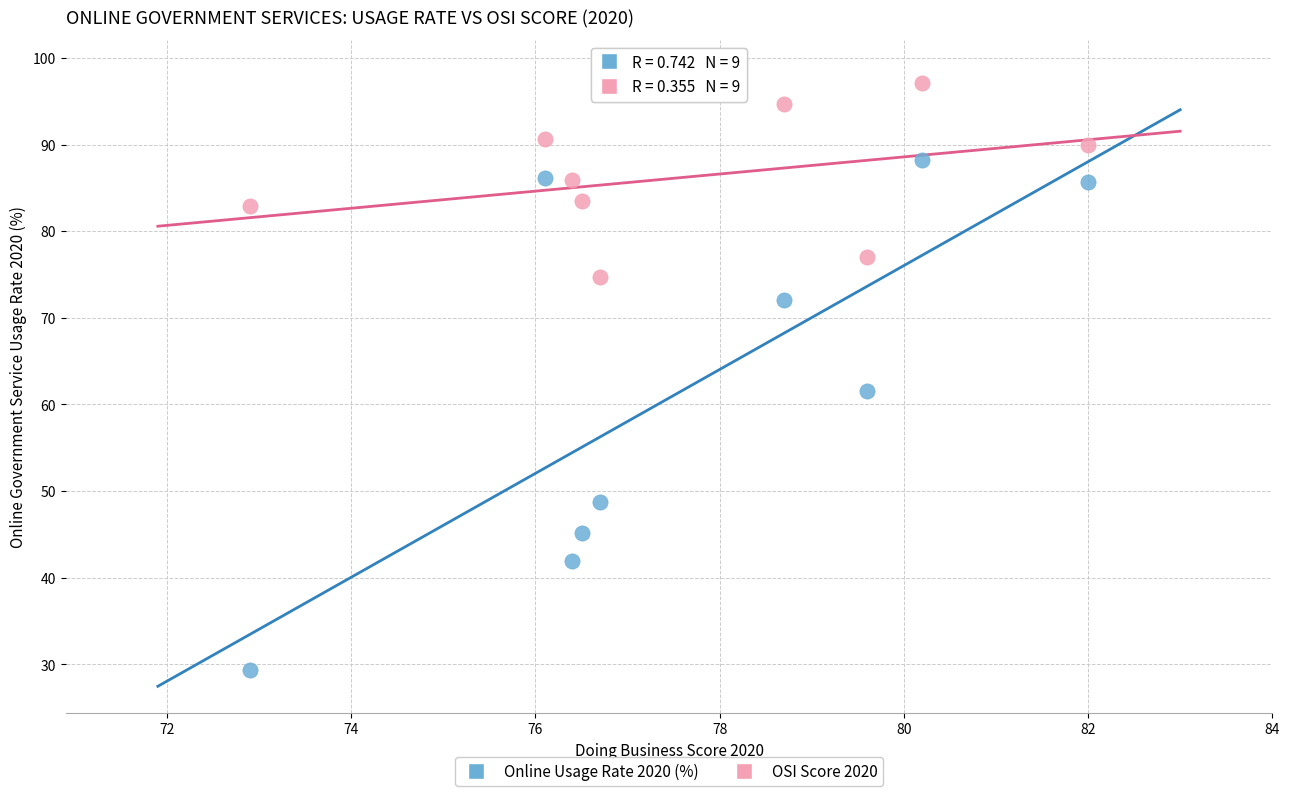

Which series reaches the maximum Y coordinate?

OSI Score 2020